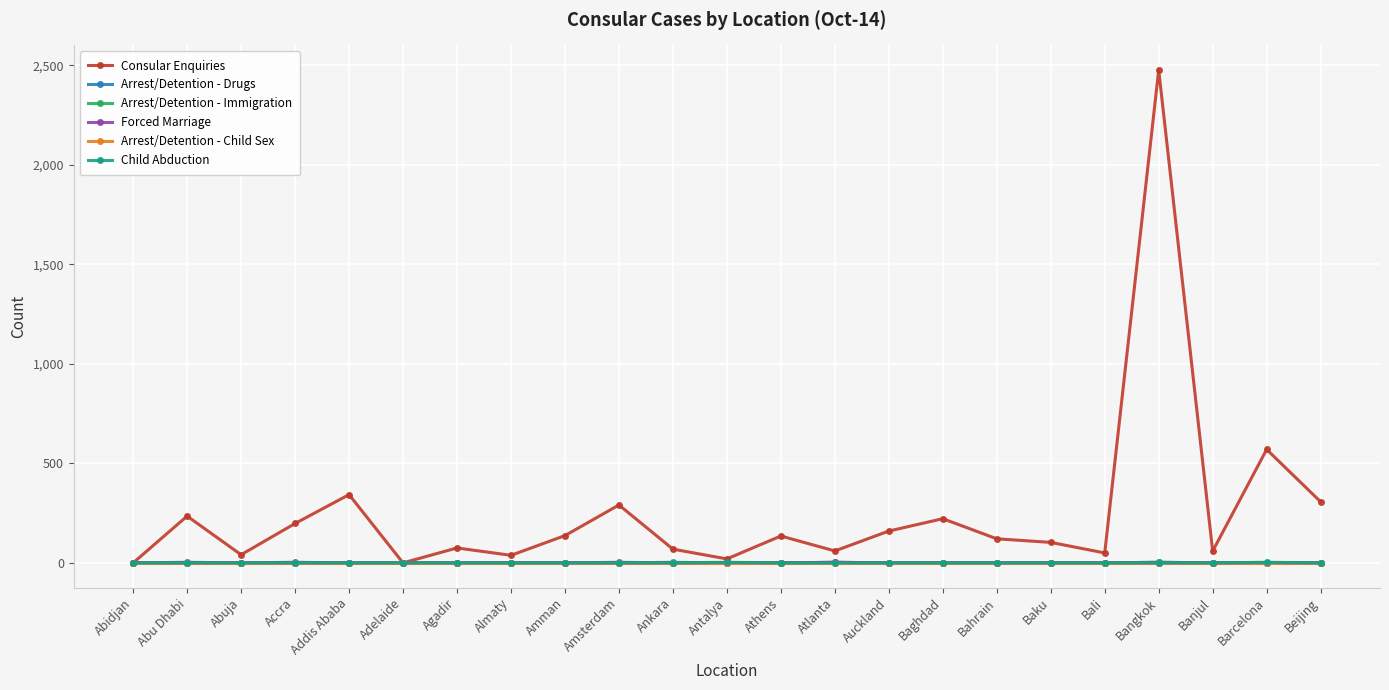

How many Child Abduction values are between 0 and 1?

21